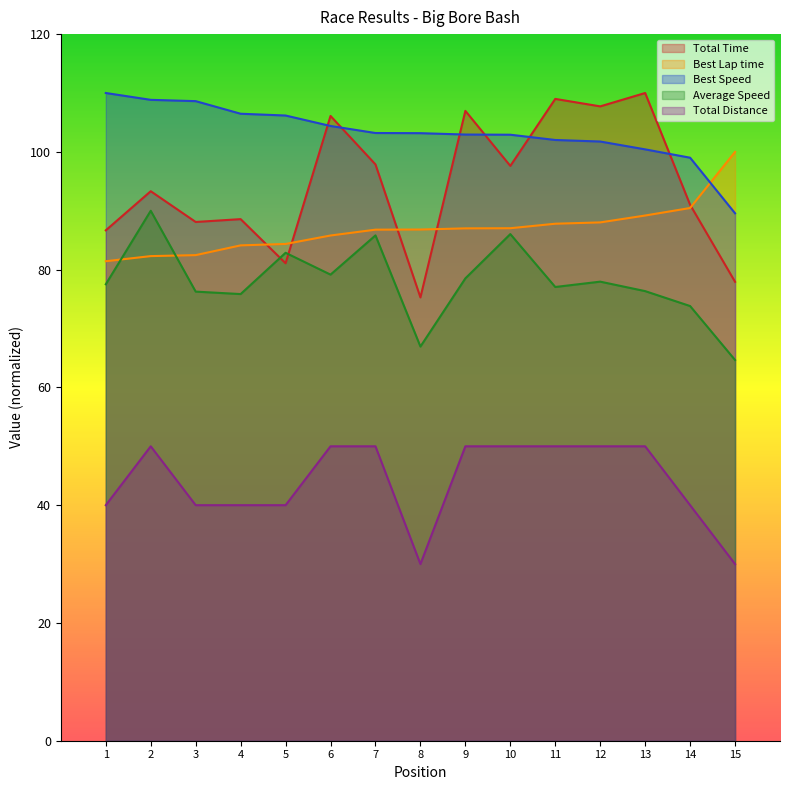

What is the difference between the highest and lowest values at 6?

56.1